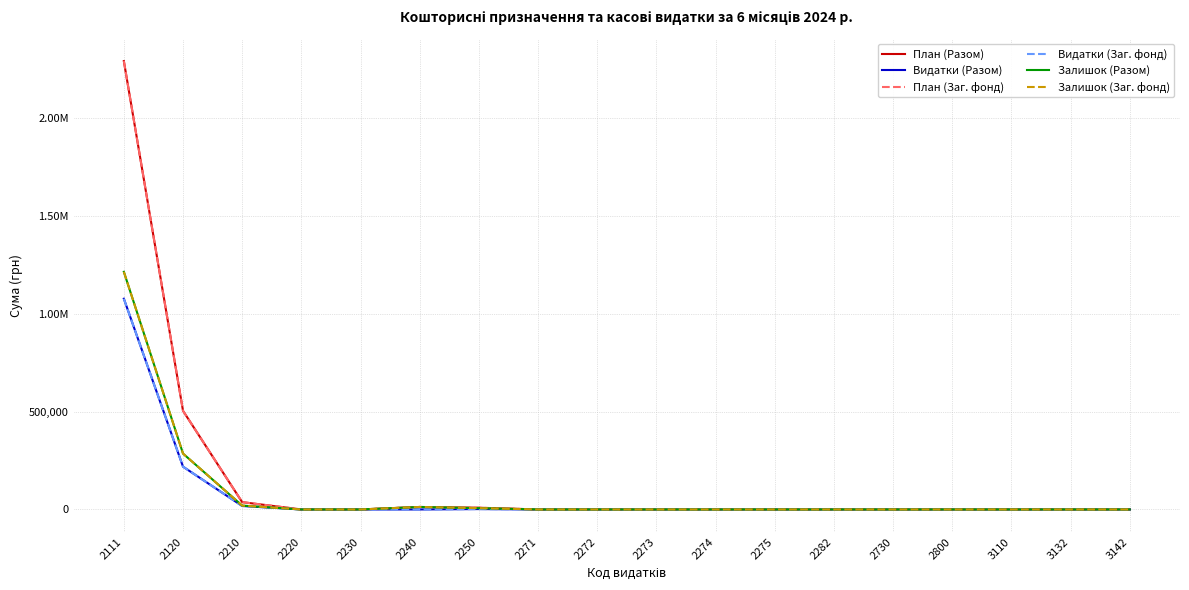

True or false: План (Разом) has a value of 0.0 at 2272.

True